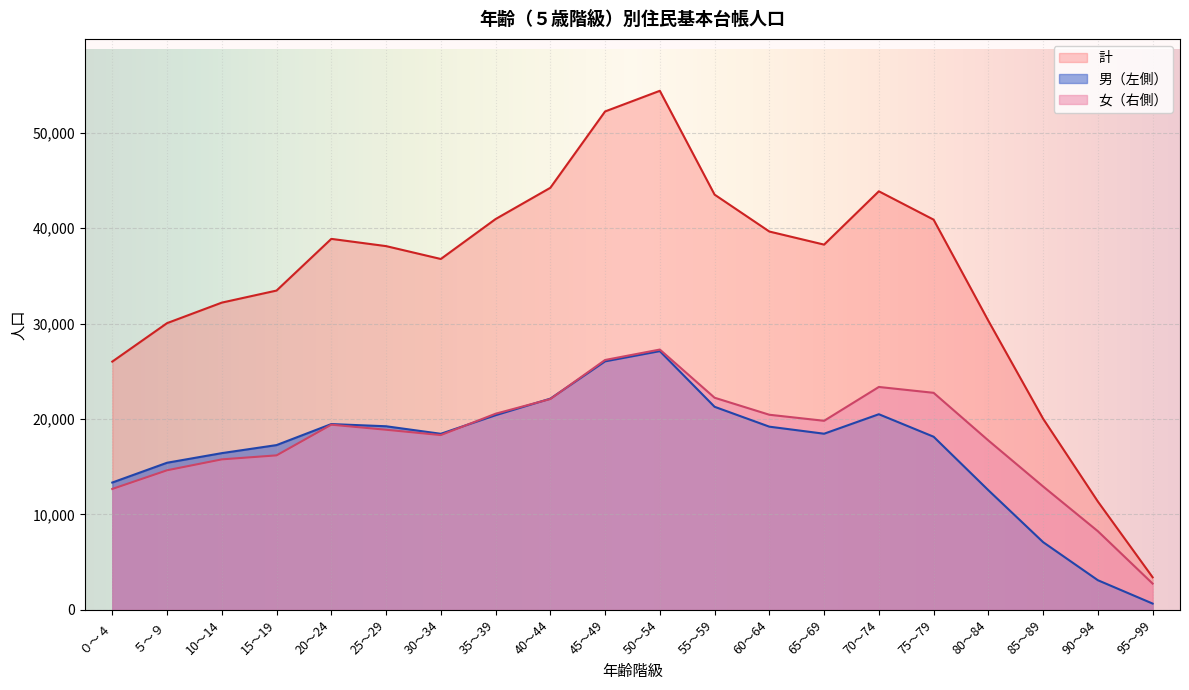

At how many categories does at least one series exceed 51734?

2